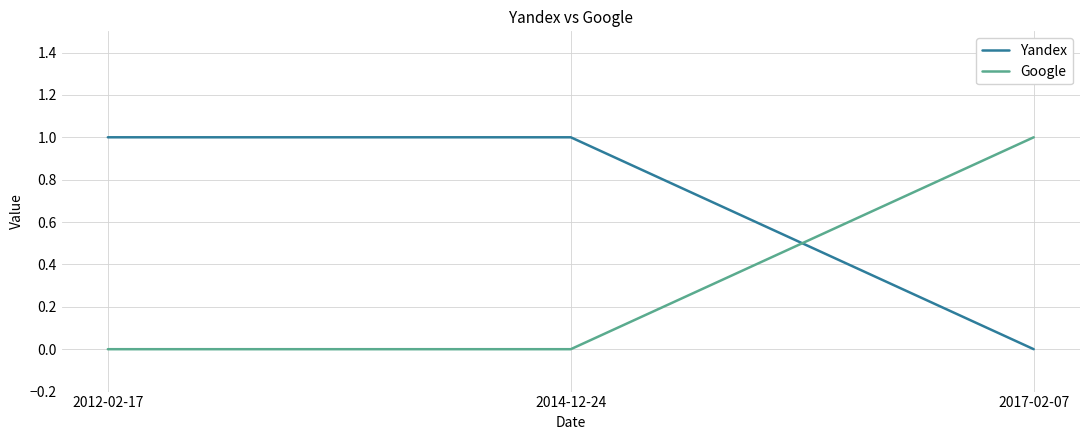

List the series in order of their overall mean, highest first.

Yandex, Google